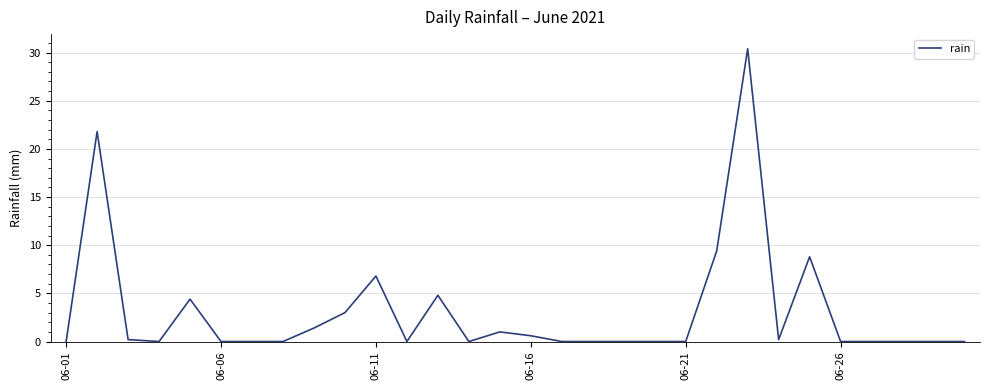

What is the maximum value shown in the chart?

30.4